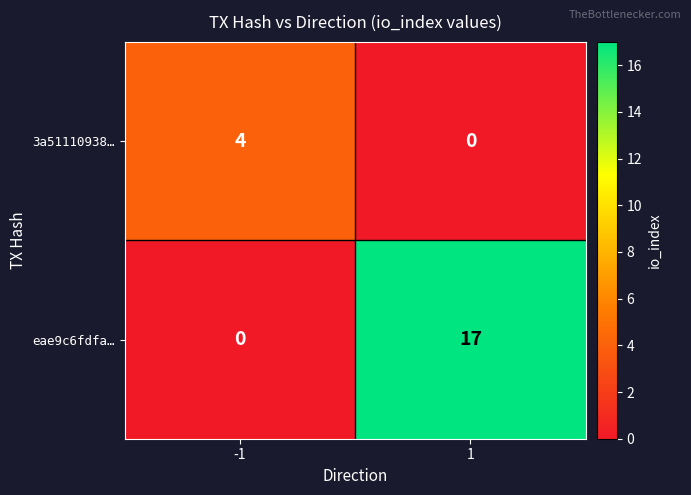

What is the greatest value displayed?

17